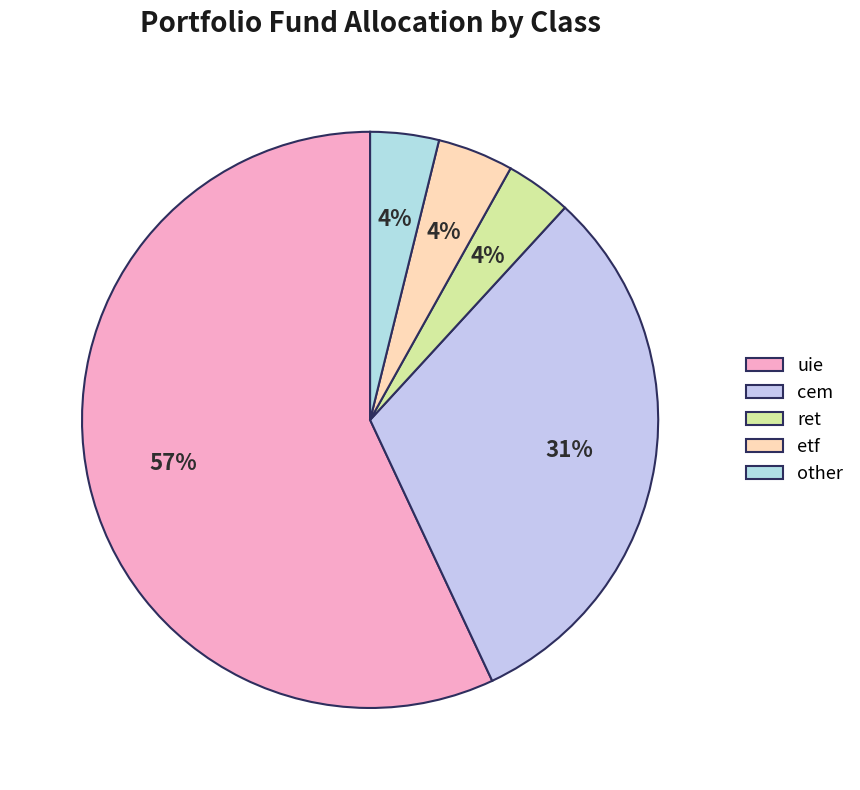

Which has a higher value, etf or other?

etf